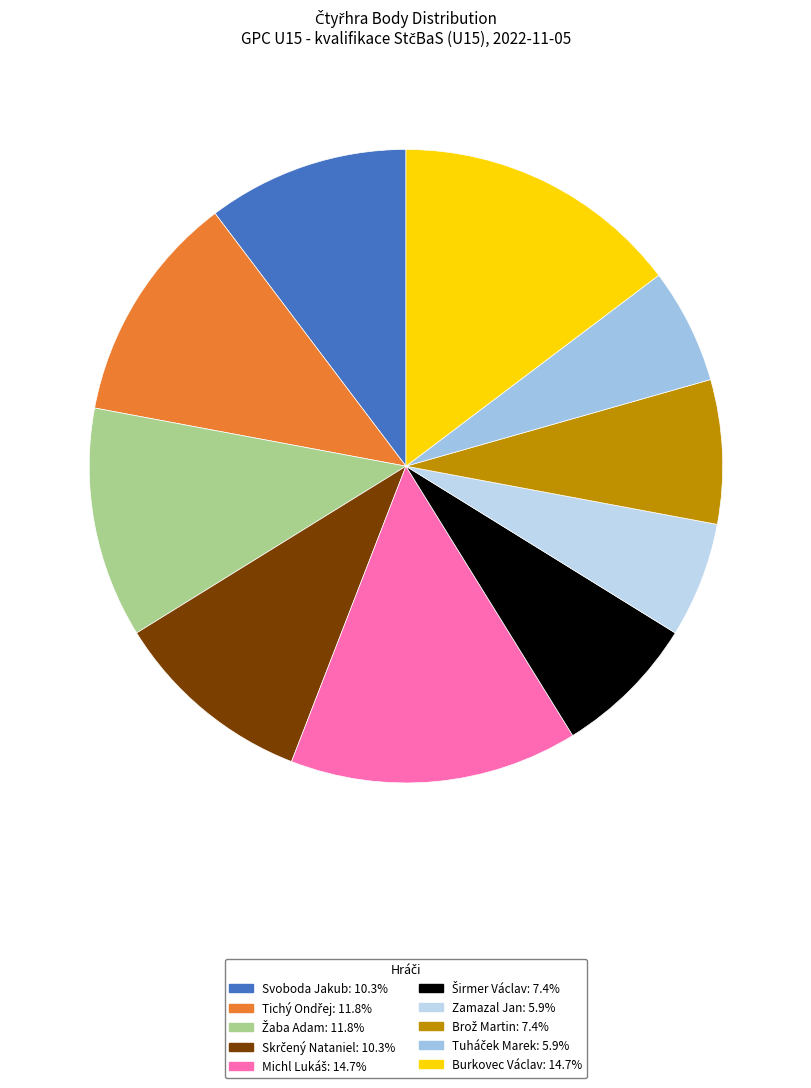

What portion of the pie excludes Žaba Adam?

88.2%